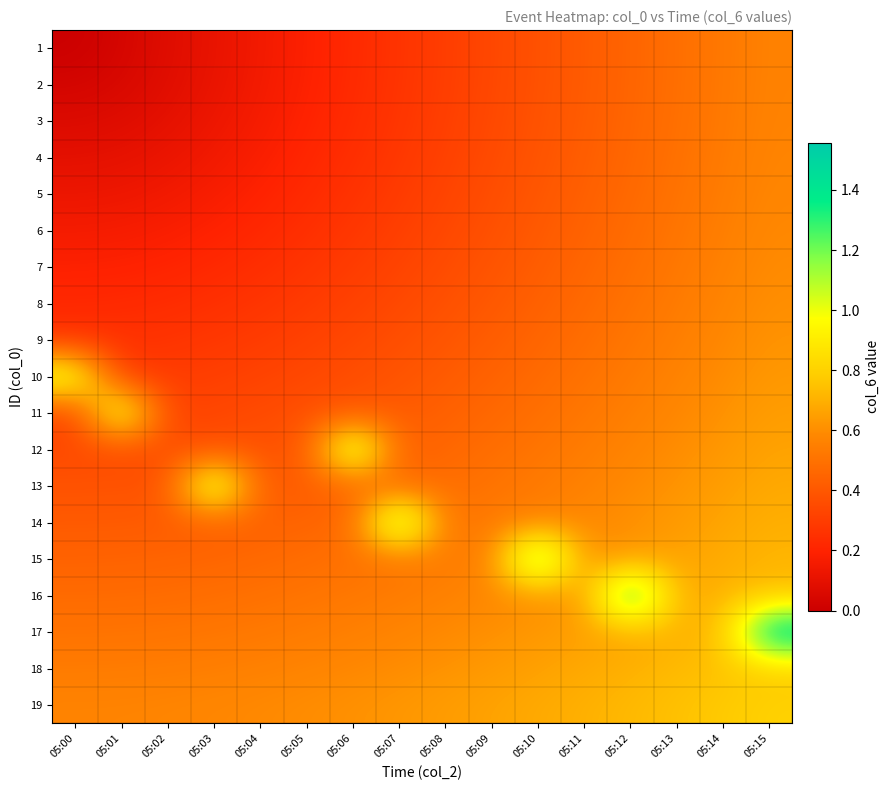

Reading left to right, transcribe all the data shown in this chart.

1: 05:00=0.0	05:01=0.0	05:02=0.1	05:03=0.1	05:04=0.1	05:05=0.2	05:06=0.2	05:07=0.3	05:08=0.3	05:09=0.3	05:10=0.4	05:11=0.4	05:12=0.4	05:13=0.5	05:14=0.5	05:15=0.6
2: 05:00=0.0	05:01=0.0	05:02=0.1	05:03=0.1	05:04=0.2	05:05=0.2	05:06=0.2	05:07=0.3	05:08=0.3	05:09=0.3	05:10=0.4	05:11=0.4	05:12=0.5	05:13=0.5	05:14=0.5	05:15=0.6
3: 05:00=0.1	05:01=0.1	05:02=0.1	05:03=0.1	05:04=0.2	05:05=0.2	05:06=0.2	05:07=0.3	05:08=0.3	05:09=0.3	05:10=0.4	05:11=0.4	05:12=0.5	05:13=0.5	05:14=0.5	05:15=0.6
4: 05:00=0.1	05:01=0.1	05:02=0.1	05:03=0.1	05:04=0.2	05:05=0.2	05:06=0.2	05:07=0.3	05:08=0.3	05:09=0.4	05:10=0.4	05:11=0.4	05:12=0.5	05:13=0.5	05:14=0.5	05:15=0.6
5: 05:00=0.1	05:01=0.1	05:02=0.1	05:03=0.2	05:04=0.2	05:05=0.2	05:06=0.3	05:07=0.3	05:08=0.3	05:09=0.4	05:10=0.4	05:11=0.4	05:12=0.5	05:13=0.5	05:14=0.5	05:15=0.6
6: 05:00=0.2	05:01=0.2	05:02=0.2	05:03=0.2	05:04=0.2	05:05=0.2	05:06=0.3	05:07=0.3	05:08=0.3	05:09=0.4	05:10=0.4	05:11=0.4	05:12=0.5	05:13=0.5	05:14=0.5	05:15=0.6
7: 05:00=0.2	05:01=0.2	05:02=0.2	05:03=0.2	05:04=0.2	05:05=0.3	05:06=0.3	05:07=0.3	05:08=0.4	05:09=0.4	05:10=0.4	05:11=0.5	05:12=0.5	05:13=0.5	05:14=0.6	05:15=0.6
8: 05:00=0.2	05:01=0.2	05:02=0.2	05:03=0.2	05:04=0.3	05:05=0.3	05:06=0.3	05:07=0.3	05:08=0.4	05:09=0.4	05:10=0.4	05:11=0.5	05:12=0.5	05:13=0.5	05:14=0.6	05:15=0.6
9: 05:00=0.3	05:01=0.3	05:02=0.3	05:03=0.3	05:04=0.3	05:05=0.3	05:06=0.3	05:07=0.4	05:08=0.4	05:09=0.4	05:10=0.5	05:11=0.5	05:12=0.5	05:13=0.5	05:14=0.6	05:15=0.6
10: 05:00=1.1	05:01=0.3	05:02=0.3	05:03=0.3	05:04=0.3	05:05=0.3	05:06=0.4	05:07=0.4	05:08=0.4	05:09=0.4	05:10=0.5	05:11=0.5	05:12=0.5	05:13=0.6	05:14=0.6	05:15=0.6
11: 05:00=0.3	05:01=1.1	05:02=0.3	05:03=0.3	05:04=0.3	05:05=0.4	05:06=0.4	05:07=0.4	05:08=0.4	05:09=0.5	05:10=0.5	05:11=0.5	05:12=0.5	05:13=0.6	05:14=0.6	05:15=0.6
12: 05:00=0.3	05:01=0.3	05:02=0.4	05:03=0.4	05:04=0.4	05:05=0.4	05:06=1.2	05:07=0.4	05:08=0.5	05:09=0.5	05:10=0.5	05:11=0.5	05:12=0.6	05:13=0.6	05:14=0.6	05:15=0.7
13: 05:00=0.4	05:01=0.4	05:02=0.4	05:03=1.2	05:04=0.4	05:05=0.4	05:06=0.4	05:07=0.5	05:08=0.5	05:09=0.5	05:10=0.5	05:11=0.6	05:12=0.6	05:13=0.6	05:14=0.6	05:15=0.7
14: 05:00=0.4	05:01=0.4	05:02=0.4	05:03=0.4	05:04=0.4	05:05=0.5	05:06=0.5	05:07=1.3	05:08=0.5	05:09=0.5	05:10=0.6	05:11=0.6	05:12=0.6	05:13=0.6	05:14=0.7	05:15=0.7
15: 05:00=0.4	05:01=0.4	05:02=0.4	05:03=0.5	05:04=0.5	05:05=0.5	05:06=0.5	05:07=0.5	05:08=0.5	05:09=0.6	05:10=1.4	05:11=0.6	05:12=0.6	05:13=0.7	05:14=0.7	05:15=0.7
16: 05:00=0.5	05:01=0.5	05:02=0.5	05:03=0.5	05:04=0.5	05:05=0.5	05:06=0.5	05:07=0.5	05:08=0.6	05:09=0.6	05:10=0.6	05:11=0.6	05:12=1.5	05:13=0.7	05:14=0.7	05:15=0.7
17: 05:00=0.5	05:01=0.5	05:02=0.5	05:03=0.5	05:04=0.5	05:05=0.5	05:06=0.6	05:07=0.6	05:08=0.6	05:09=0.6	05:10=0.6	05:11=0.7	05:12=0.7	05:13=0.7	05:14=0.7	05:15=1.6
18: 05:00=0.5	05:01=0.5	05:02=0.5	05:03=0.5	05:04=0.6	05:05=0.6	05:06=0.6	05:07=0.6	05:08=0.6	05:09=0.6	05:10=0.7	05:11=0.7	05:12=0.7	05:13=0.7	05:14=0.8	05:15=0.8
19: 05:00=0.6	05:01=0.6	05:02=0.6	05:03=0.6	05:04=0.6	05:05=0.6	05:06=0.6	05:07=0.6	05:08=0.6	05:09=0.7	05:10=0.7	05:11=0.7	05:12=0.7	05:13=0.7	05:14=0.8	05:15=0.8